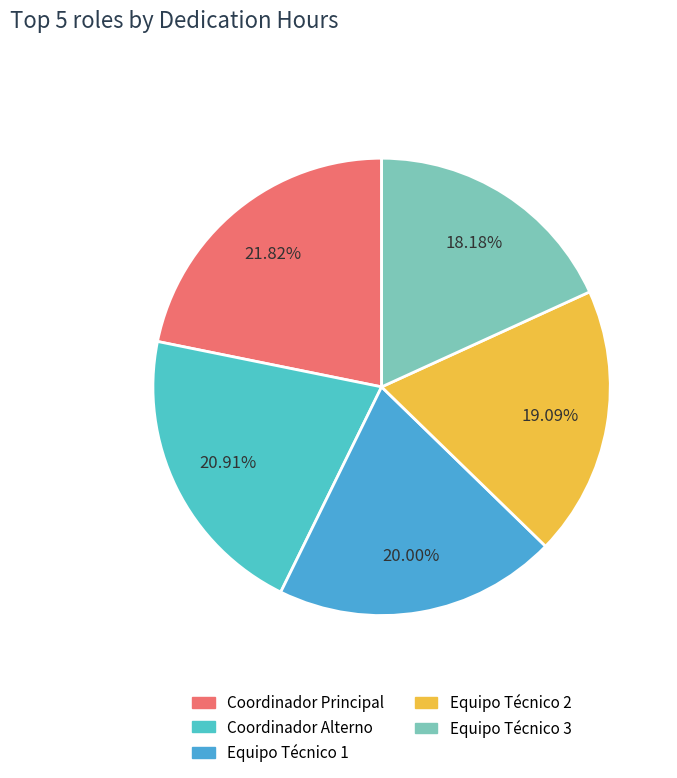

What percentage do Coordinador Principal and Equipo Técnico 2 together represent?

40.9%